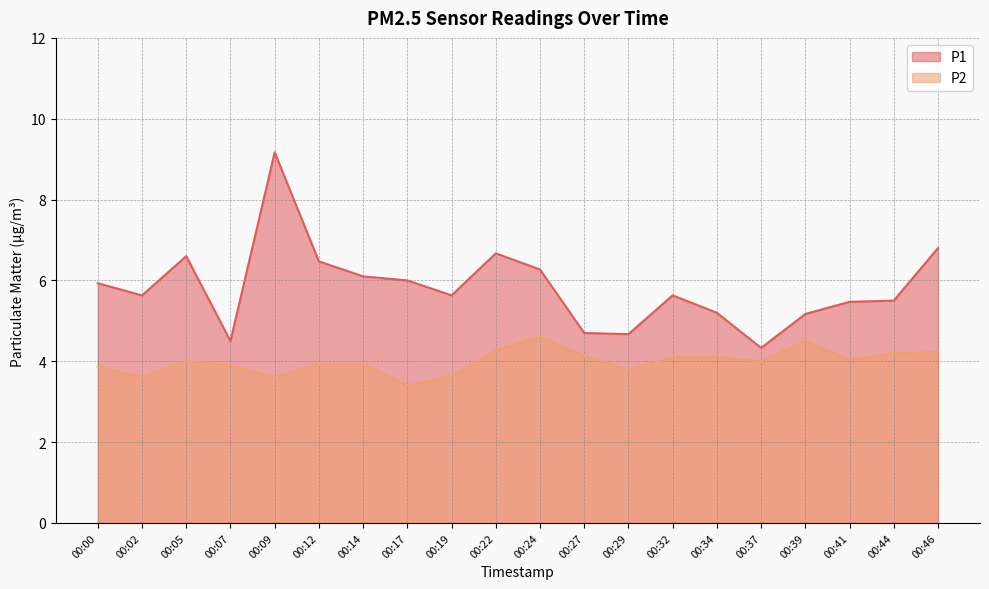

Is it true that P2 equals 3.9 at 00:12?

True